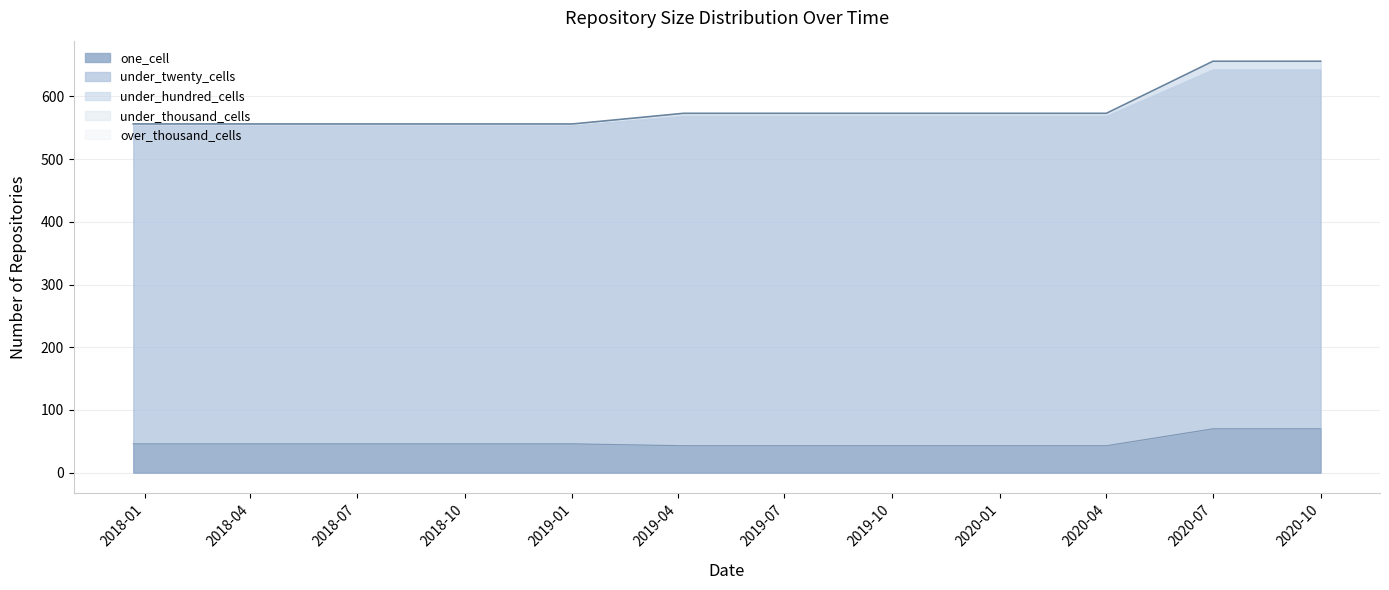

At which label does under_twenty_cells reach its minimum?

2017-12-22